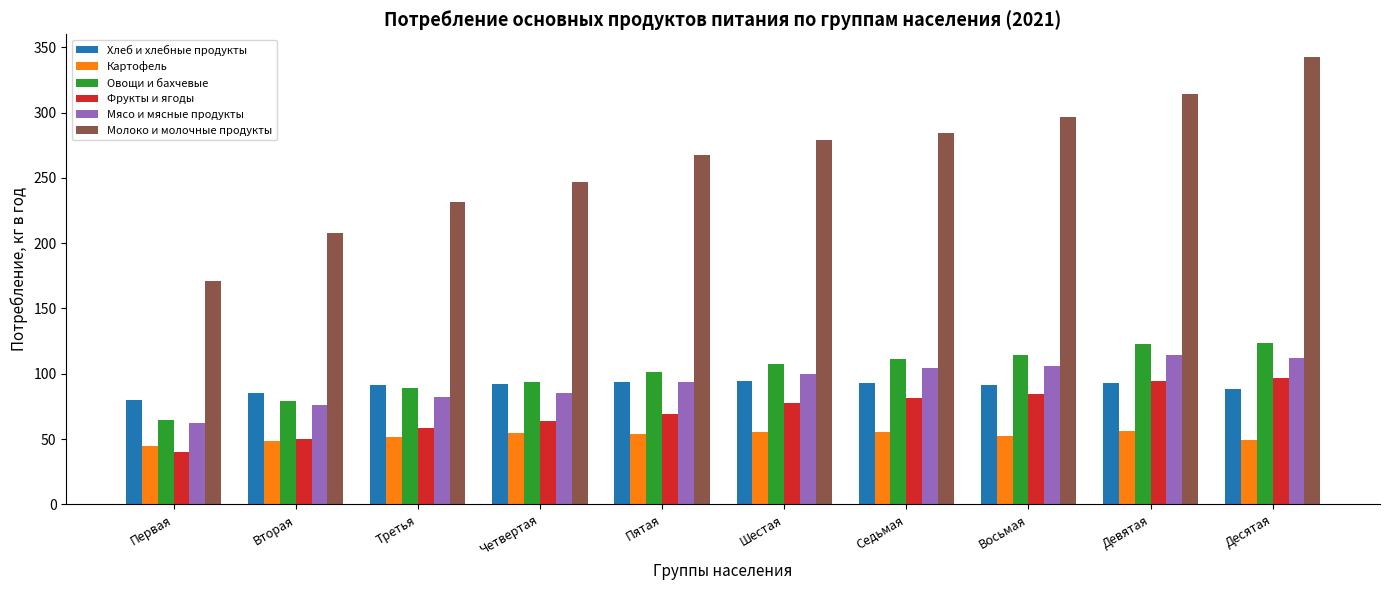

Is the value of Хлеб и хлебные продукты at Вторая greater than the value of Картофель at Четвертая?

Yes